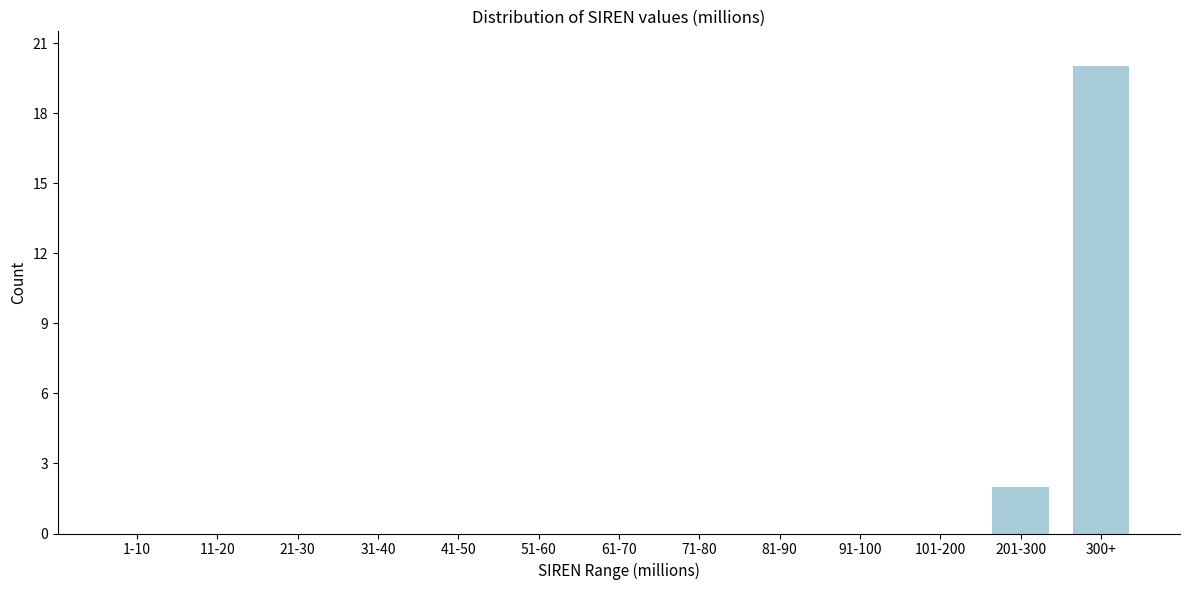

Reading left to right, transcribe all the data shown in this chart.

1-10=0	11-20=0	21-30=0	31-40=0	41-50=0	51-60=0	61-70=0	71-80=0	81-90=0	91-100=0	101-200=0	201-300=2	300+=20